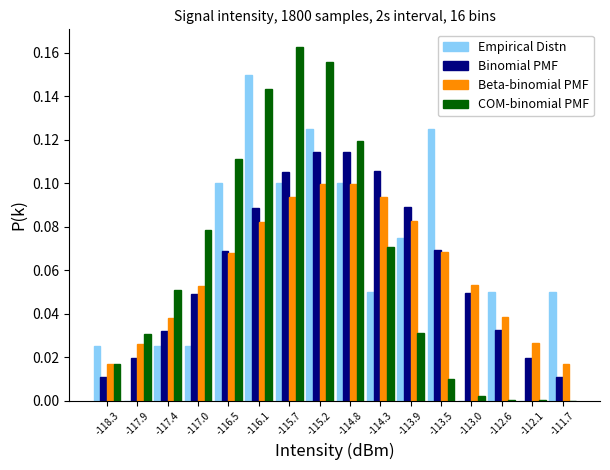

Reading left to right, transcribe this chart: for each range on the x-axis, give the height of each series' bar. Neither the bar edges nor the heights are printed on the chart, so give them approximately, as read against the axes.

-118.50 to -118.10: Empirical Distn=0.026	Binomial PMF=0.010	Beta-binomial PMF=0.016	COM-binomial PMF=0.016
-118.10 to -117.65: Empirical Distn=0	Binomial PMF=0.020	Beta-binomial PMF=0.026	COM-binomial PMF=0.030
-117.65 to -117.20: Empirical Distn=0.026	Binomial PMF=0.032	Beta-binomial PMF=0.038	COM-binomial PMF=0.050
-117.20 to -116.75: Empirical Distn=0.026	Binomial PMF=0.050	Beta-binomial PMF=0.052	COM-binomial PMF=0.078
-116.75 to -116.30: Empirical Distn=0.100	Binomial PMF=0.068	Beta-binomial PMF=0.068	COM-binomial PMF=0.112
-116.30 to -115.90: Empirical Distn=0.150	Binomial PMF=0.088	Beta-binomial PMF=0.082	COM-binomial PMF=0.144
-115.90 to -115.45: Empirical Distn=0.100	Binomial PMF=0.106	Beta-binomial PMF=0.094	COM-binomial PMF=0.162
-115.45 to -115.00: Empirical Distn=0.126	Binomial PMF=0.114	Beta-binomial PMF=0.100	COM-binomial PMF=0.156
-115.00 to -114.55: Empirical Distn=0.100	Binomial PMF=0.114	Beta-binomial PMF=0.100	COM-binomial PMF=0.120
-114.55 to -114.10: Empirical Distn=0.050	Binomial PMF=0.106	Beta-binomial PMF=0.094	COM-binomial PMF=0.070
-114.10 to -113.70: Empirical Distn=0.076	Binomial PMF=0.090	Beta-binomial PMF=0.082	COM-binomial PMF=0.032
-113.70 to -113.25: Empirical Distn=0.126	Binomial PMF=0.070	Beta-binomial PMF=0.068	COM-binomial PMF=0.010
-113.25 to -112.80: Empirical Distn=0	Binomial PMF=0.050	Beta-binomial PMF=0.054	COM-binomial PMF=0.002
-112.80 to -112.35: Empirical Distn=0.050	Binomial PMF=0.032	Beta-binomial PMF=0.038	COM-binomial PMF=under 0.002
-112.35 to -111.95: Empirical Distn=0	Binomial PMF=0.020	Beta-binomial PMF=0.026	COM-binomial PMF=under 0.002
-111.95 to -111.50: Empirical Distn=0.050	Binomial PMF=0.010	Beta-binomial PMF=0.016	COM-binomial PMF=under 0.002